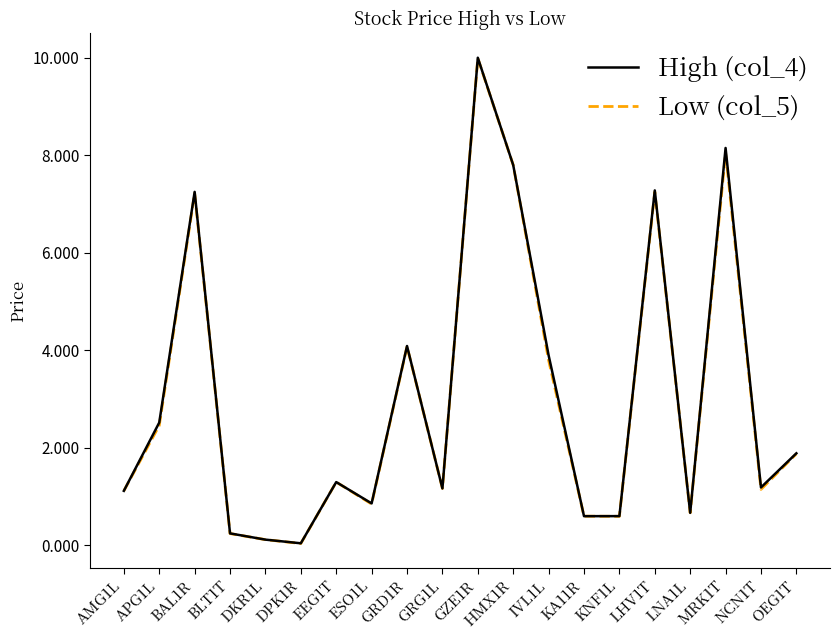

Is the value of Low (col_5) at KNF1L greater than the value of High (col_4) at GRD1R?

No